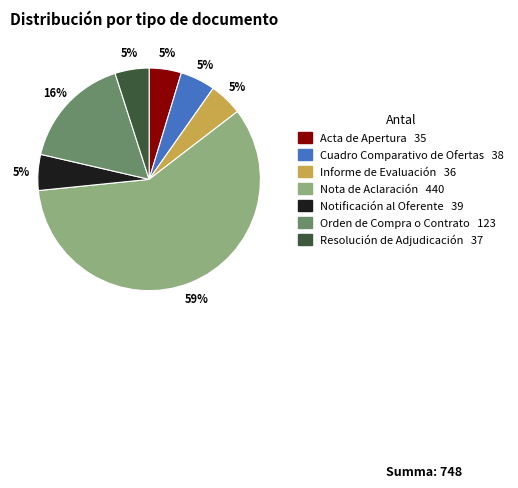

To the nearest percent, what is the difference between the largest and smallest slice percentages?

54%